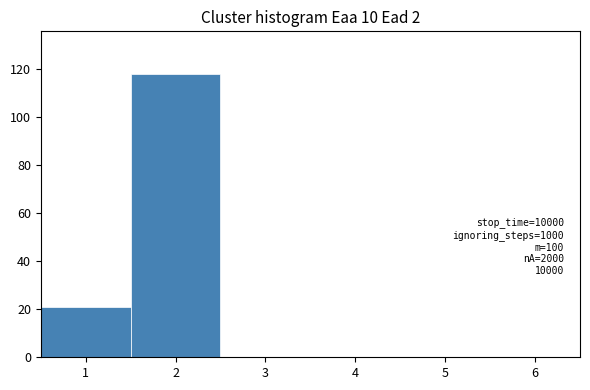

Over which range of the x-axis is the bar tallest?

1.5 to 2.5